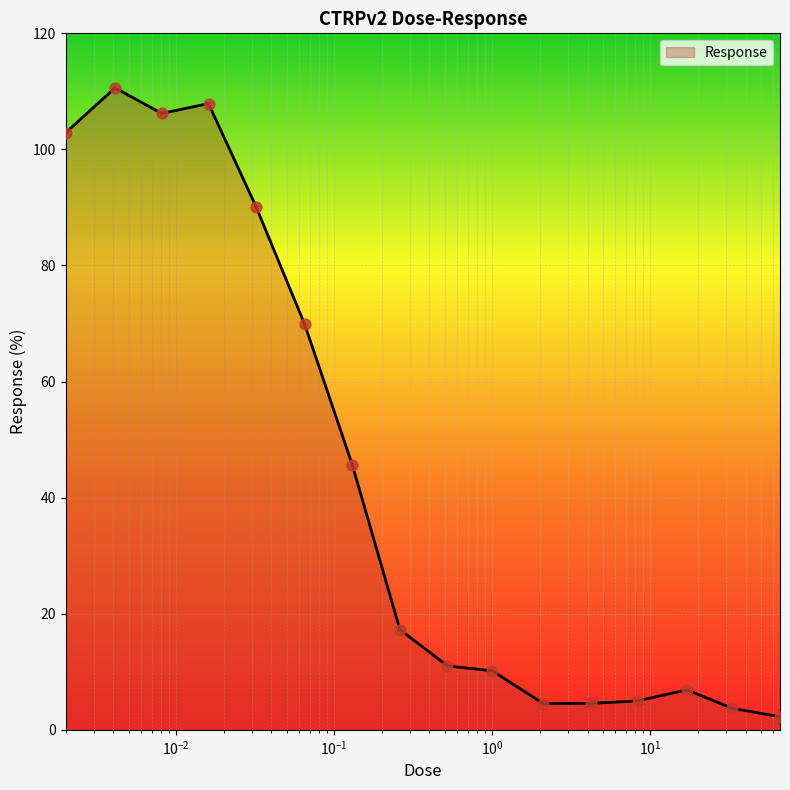

What is the difference between the maximum and minimum values?

108.3